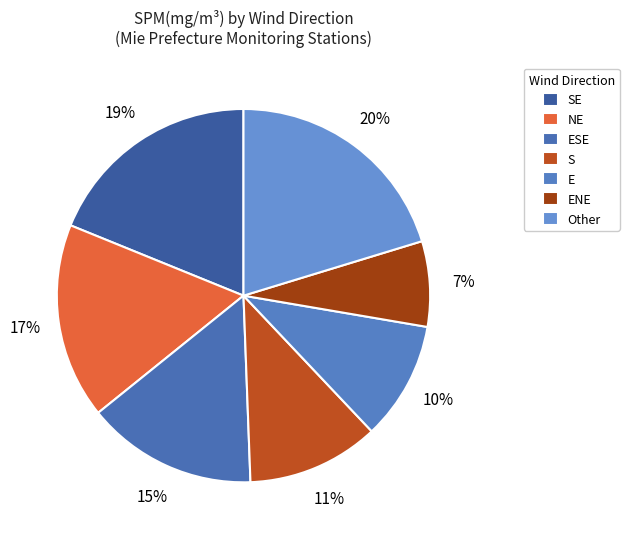

Which slice is the largest?

Other